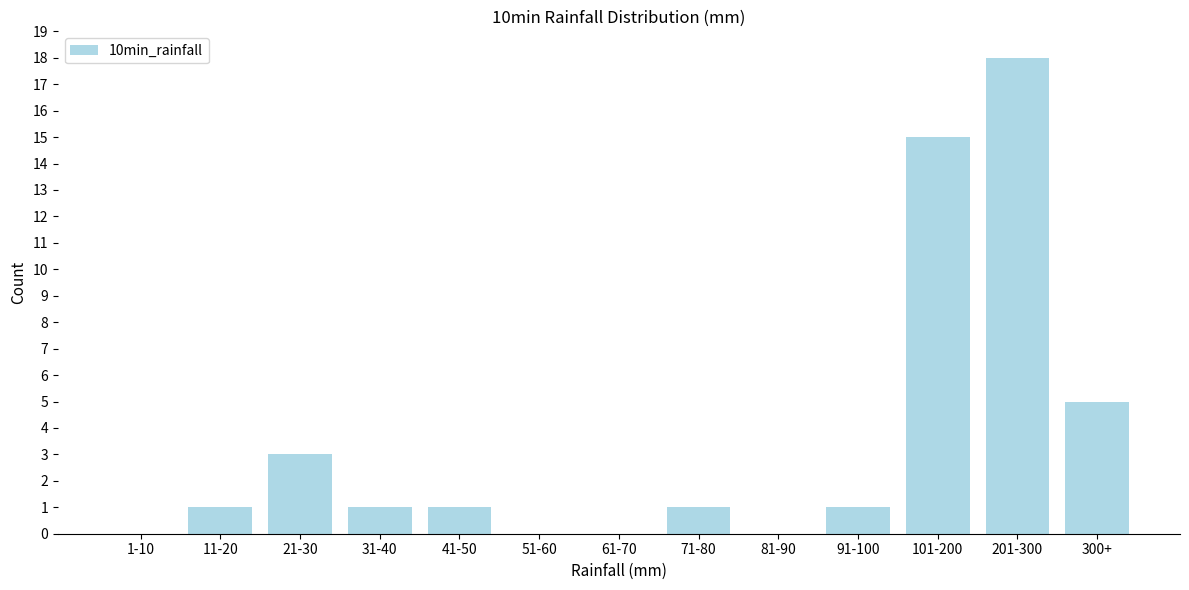

Reading left to right, what are all the values shown in this chart?

1-10=0	11-20=1	21-30=3	31-40=1	41-50=1	51-60=0	61-70=0	71-80=1	81-90=0	91-100=1	101-200=15	201-300=18	300+=5